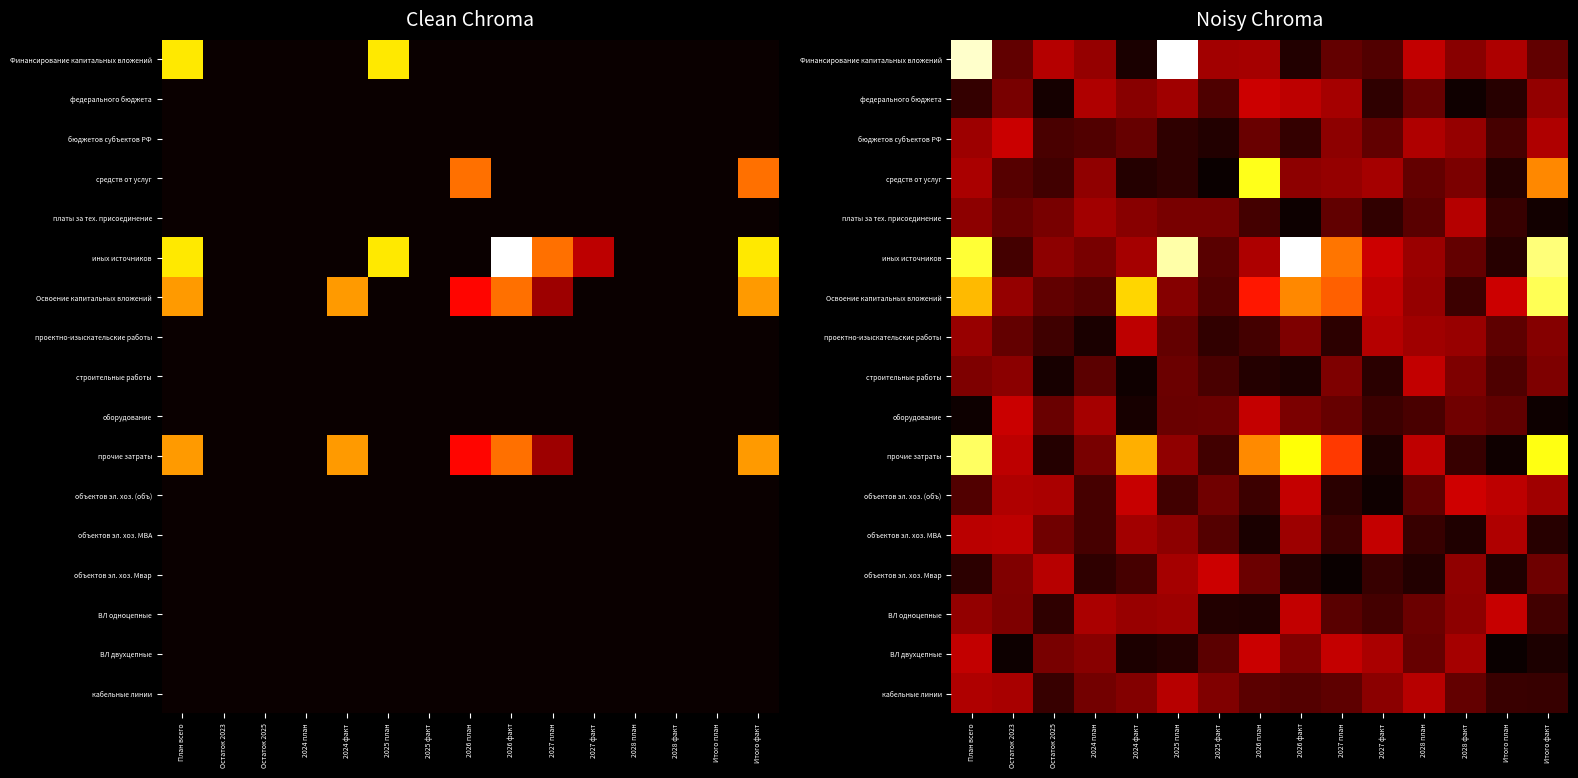

What is the difference between the maximum and minimum values in the строительные работы series?

0.3